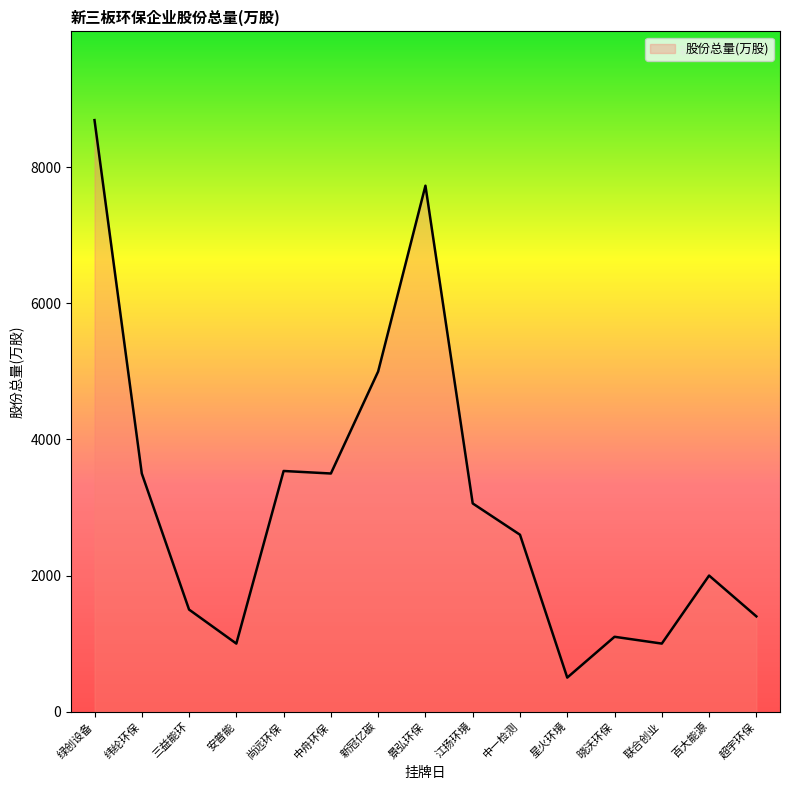

What is the smallest value displayed?

500.0